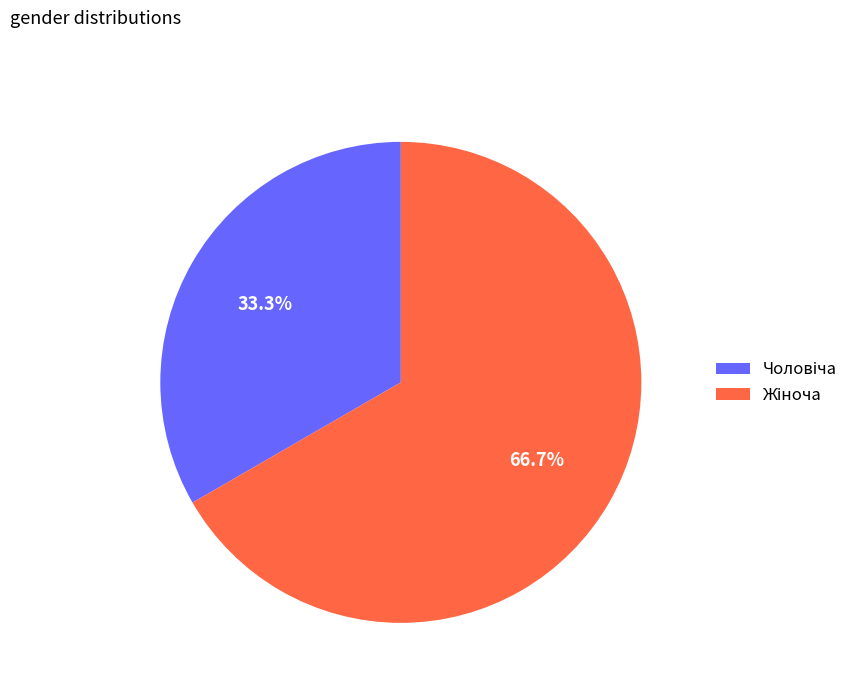

How many segments does this pie chart have?

2